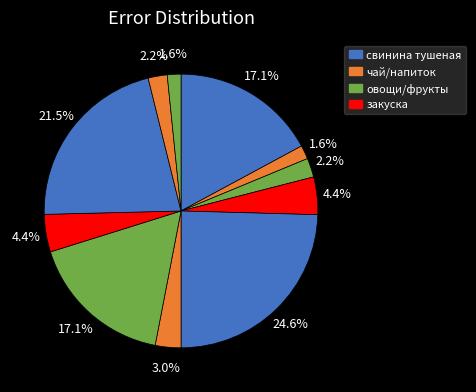

Count the number of slices in the pie.

11